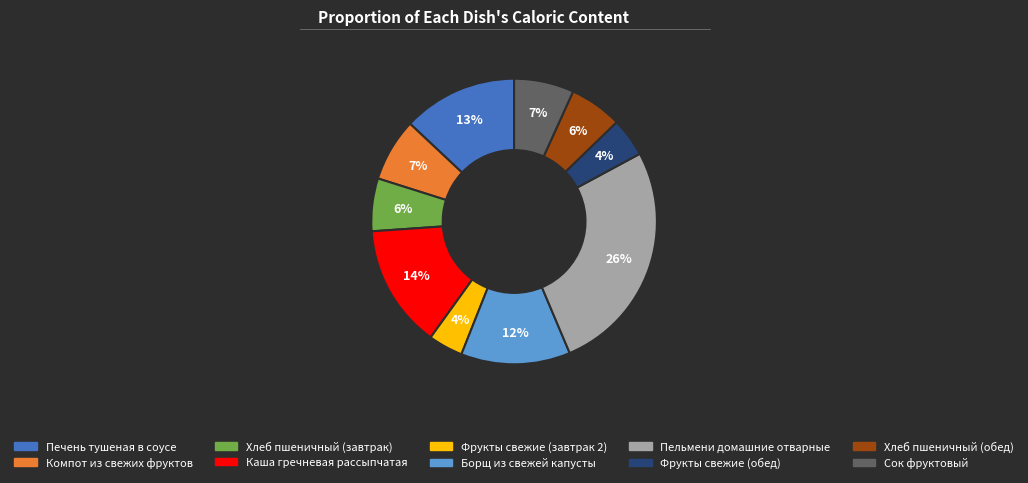

To the nearest percent, what portion does Фрукты свежие (завтрак 2) represent?

4%